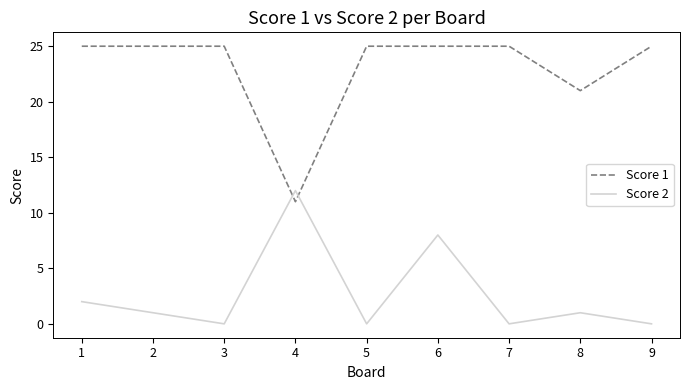

Which series has the largest total across all categories?

Score 1